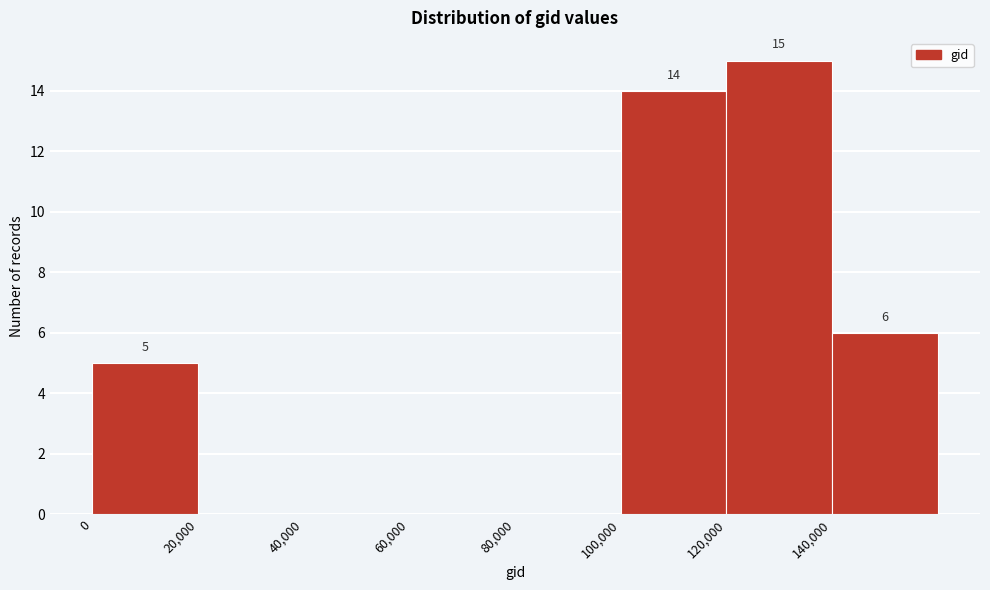

Over which range of the x-axis is the bar tallest?

120000 to 140000